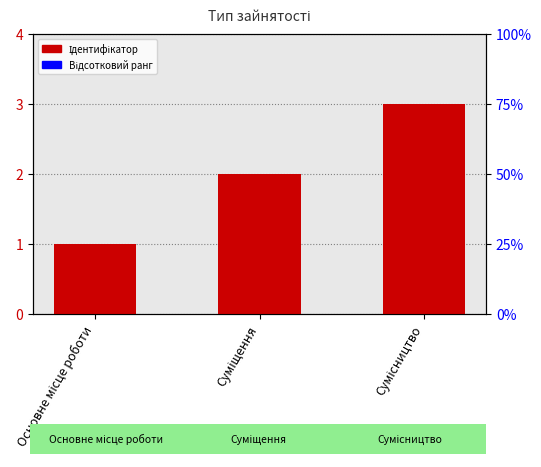

How many values are between 1 and 3?

3